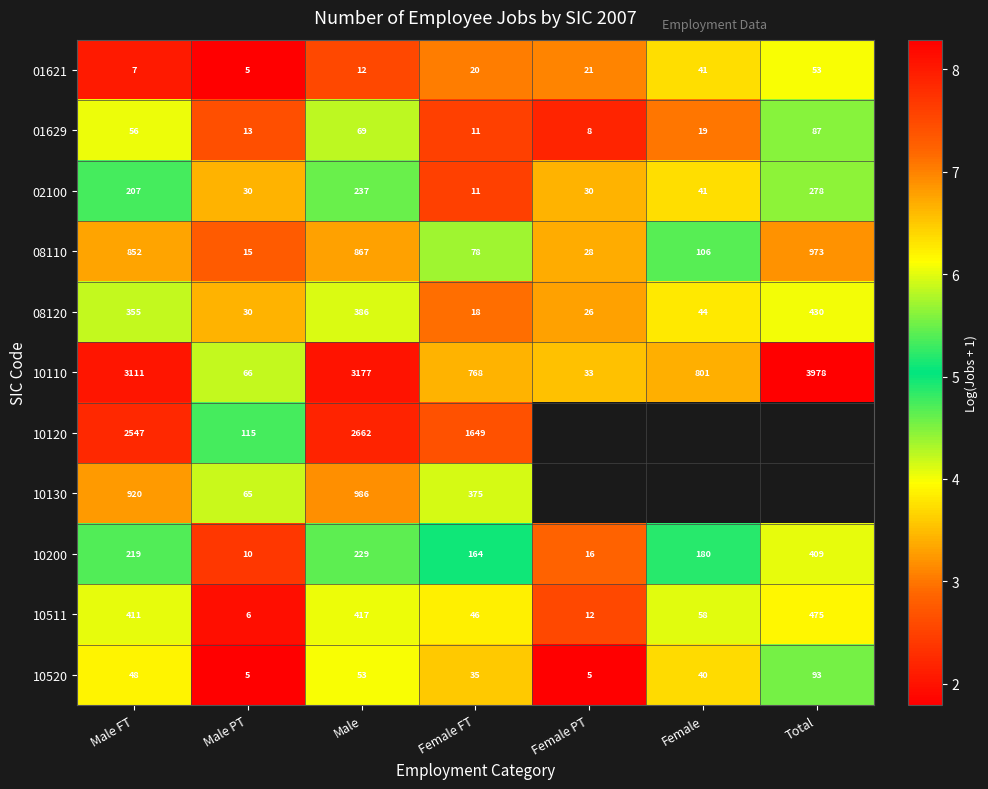

Count the number of categories in the chart.

7